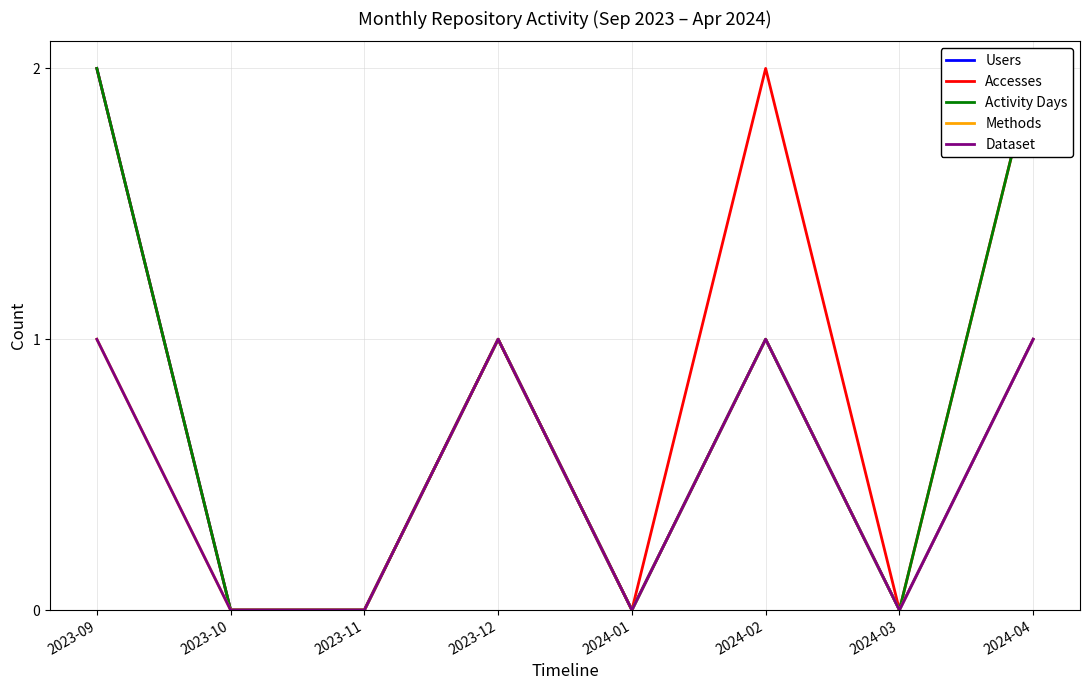

What are all the series names shown in the legend?

Users, Accesses, Activity Days, Methods, Dataset